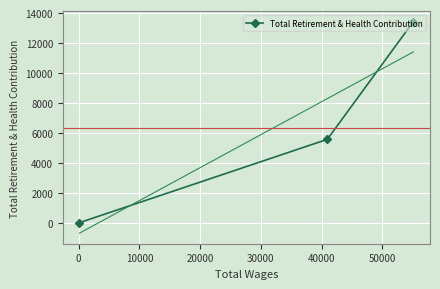

What is the highest value of the Total Retirement & Health Contribution series?

13421